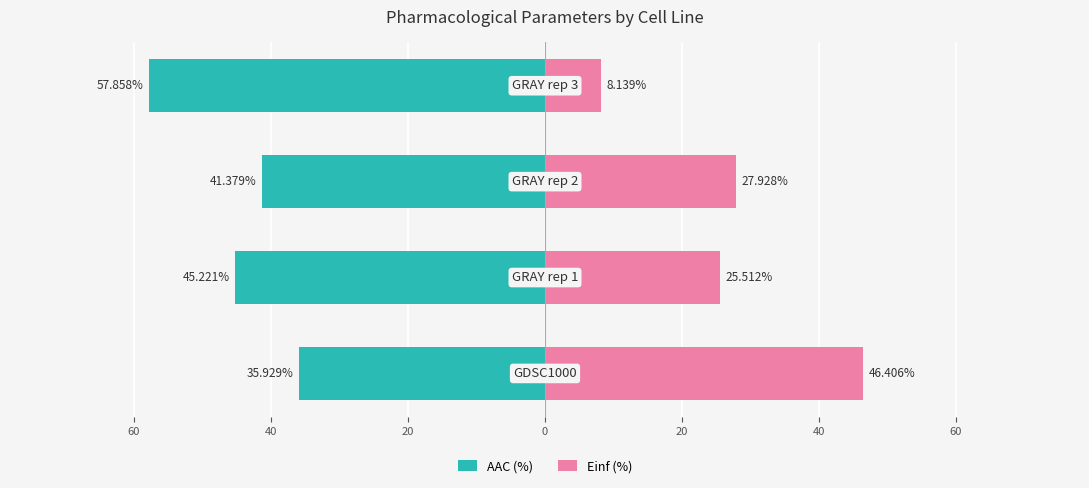

What is the difference between the maximum and second lowest values in the Einf (%) series?

20.9